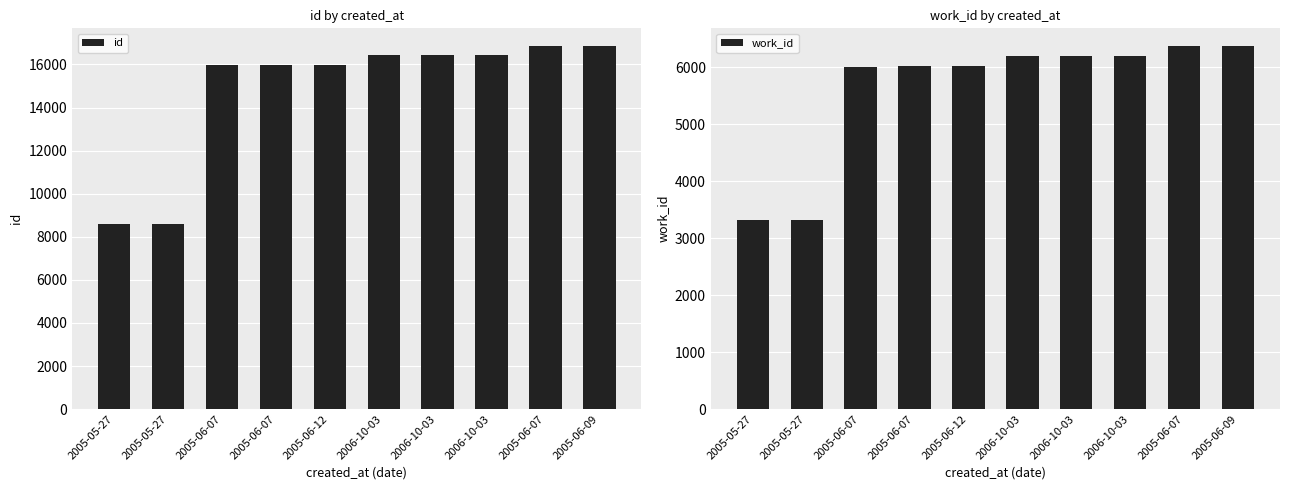

How many data points in work_id are above 6203?

3